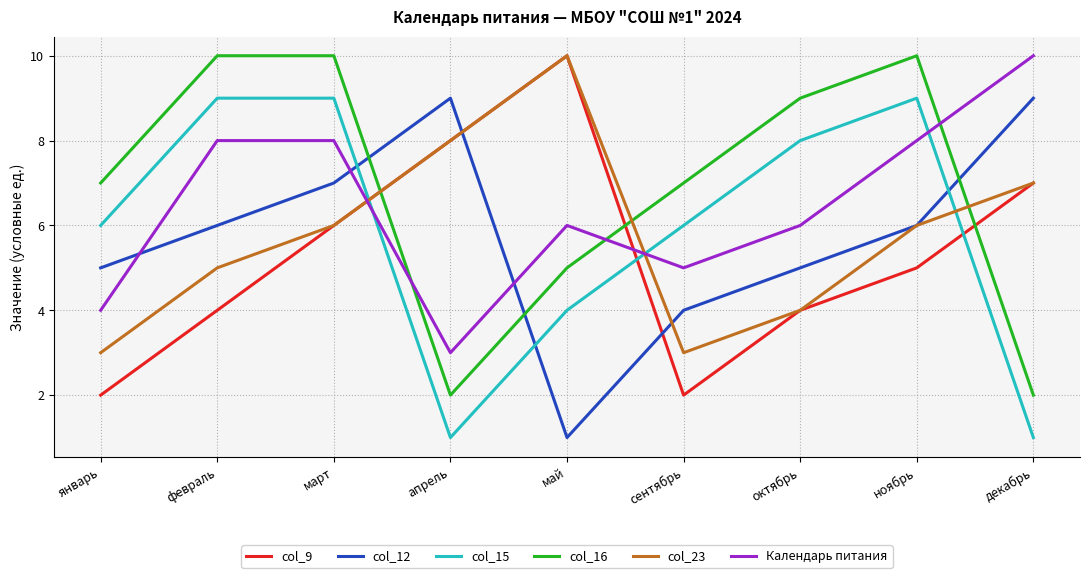

Reading left to right, what are all the values shown in this chart?

col_9: 2	4	6	8	10	2	4	5	7
col_12: 5	6	7	9	1	4	5	6	9
col_15: 6	9	9	1	4	6	8	9	1
col_16: 7	10	10	2	5	7	9	10	2
col_23: 3	5	6	8	10	3	4	6	7
Календарь питания: 4	8	8	3	6	5	6	8	10